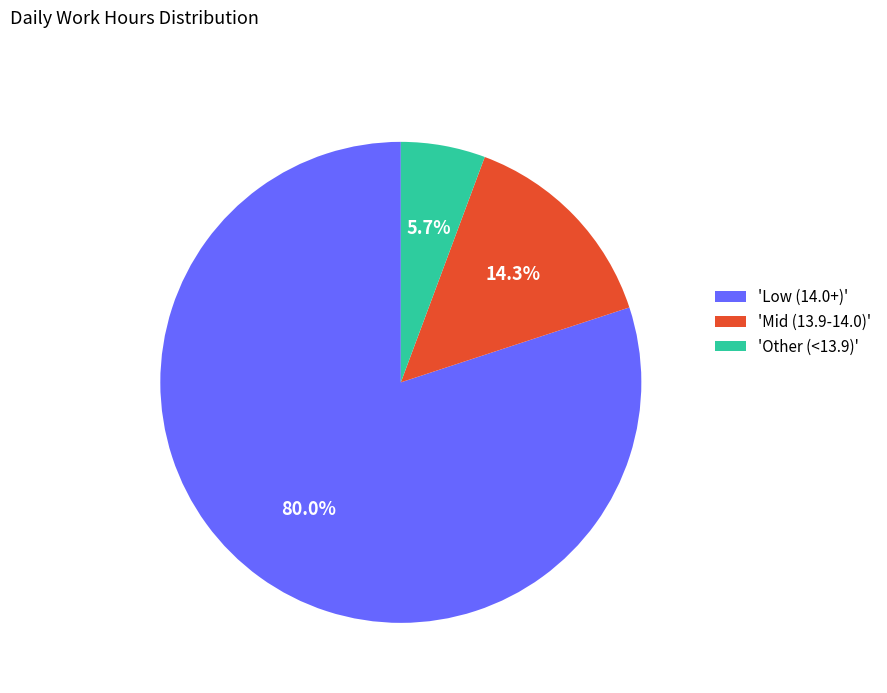

Which slice is the smallest?

'Other (<13.9)'